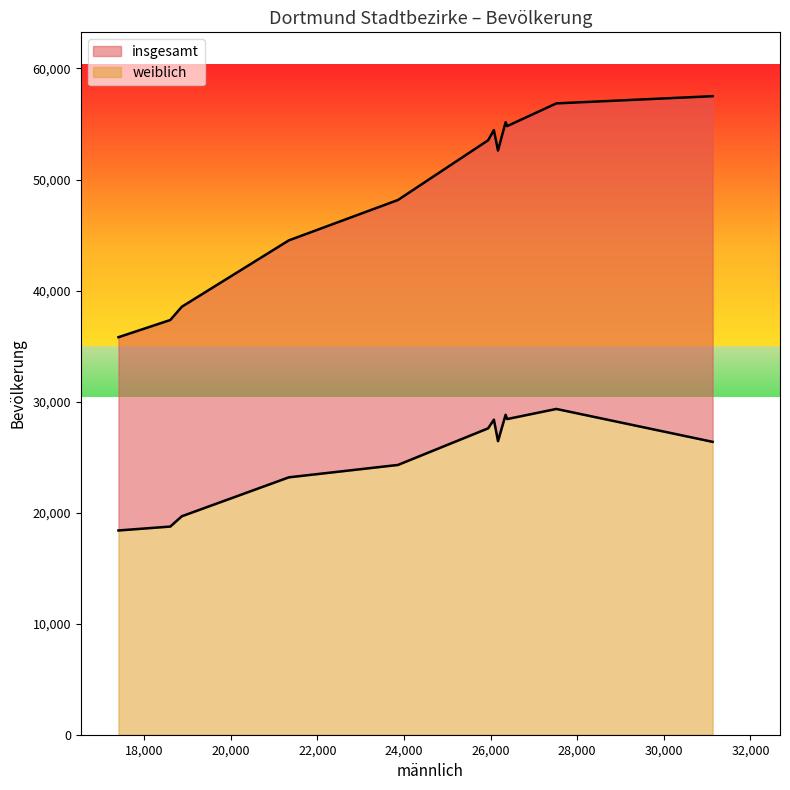

What is the minimum value for weiblich?

18395